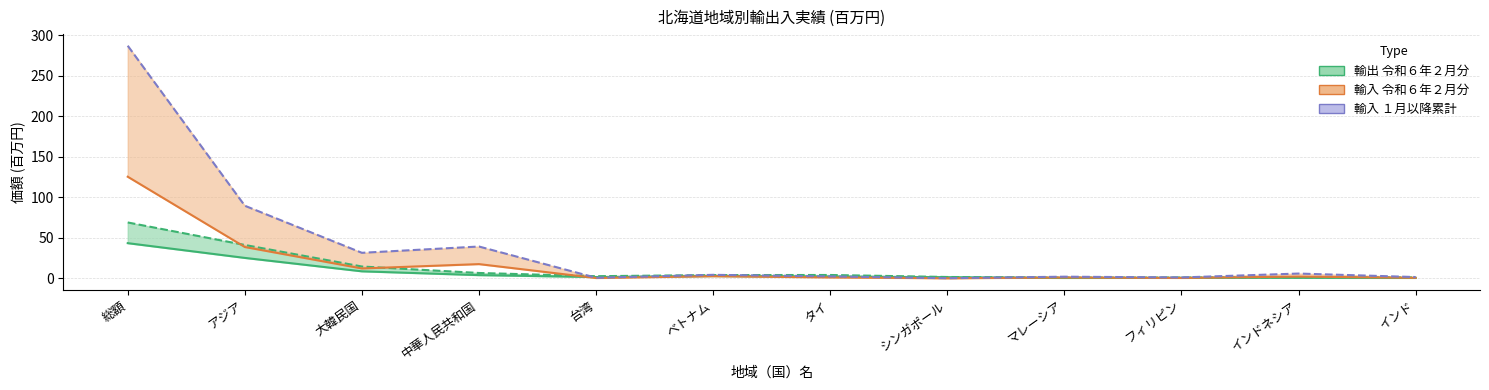

At which category does 輸入 令和６年２月分 reach its first local peak?

中華人民共和国